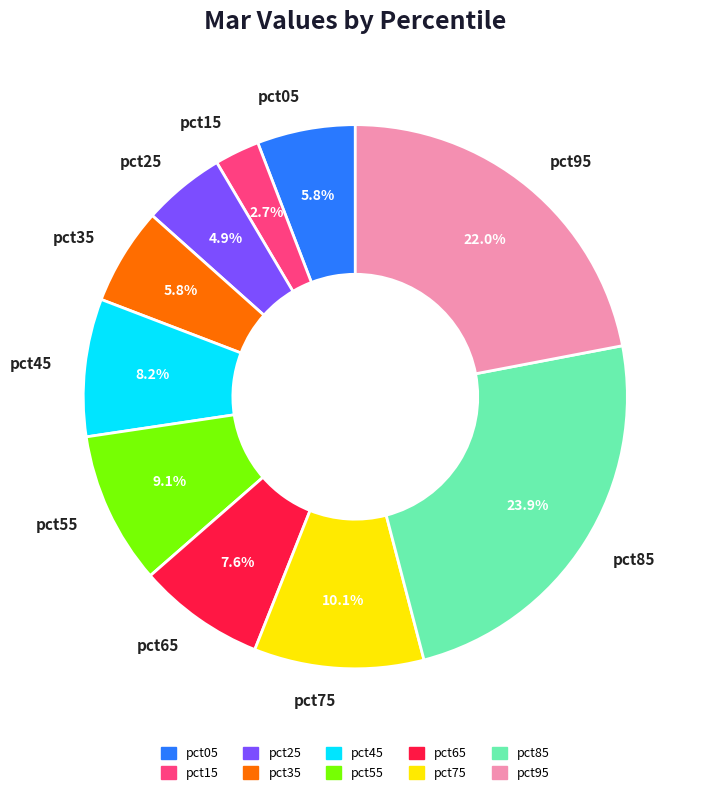

To the nearest percent, what percentage of the pie is pct55?

9%